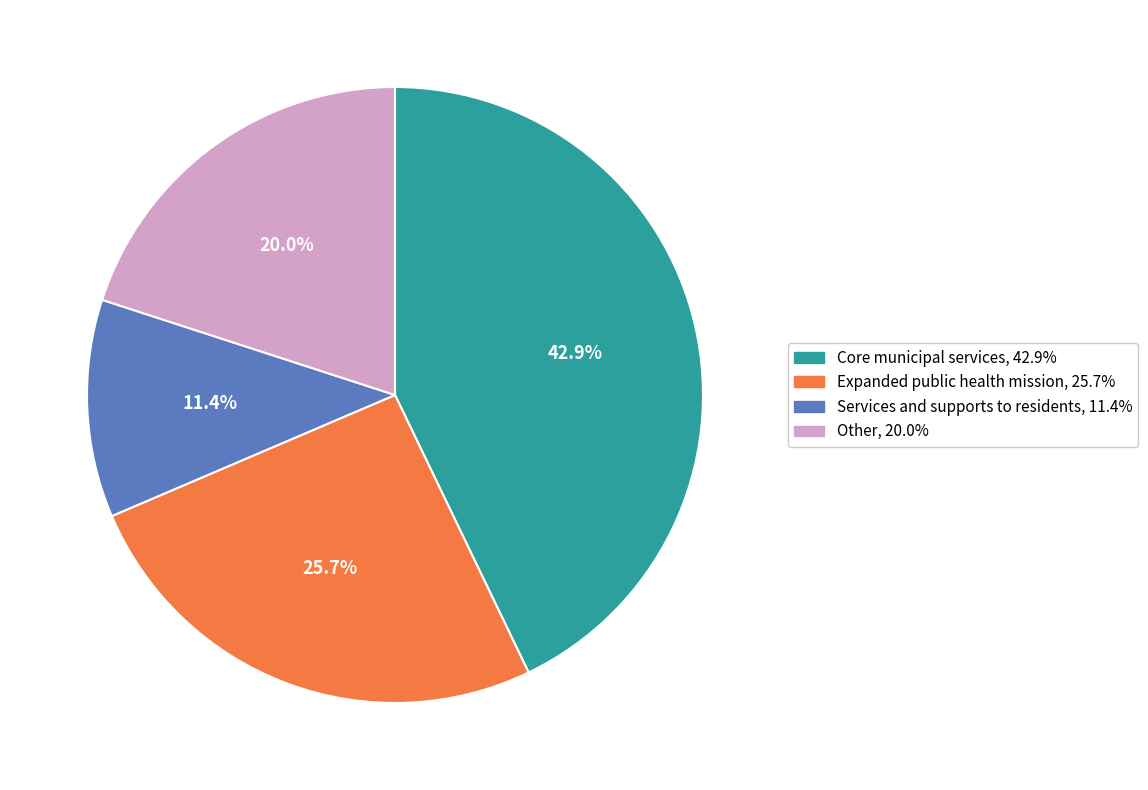

Is it true that Other is 20% of the pie?

True